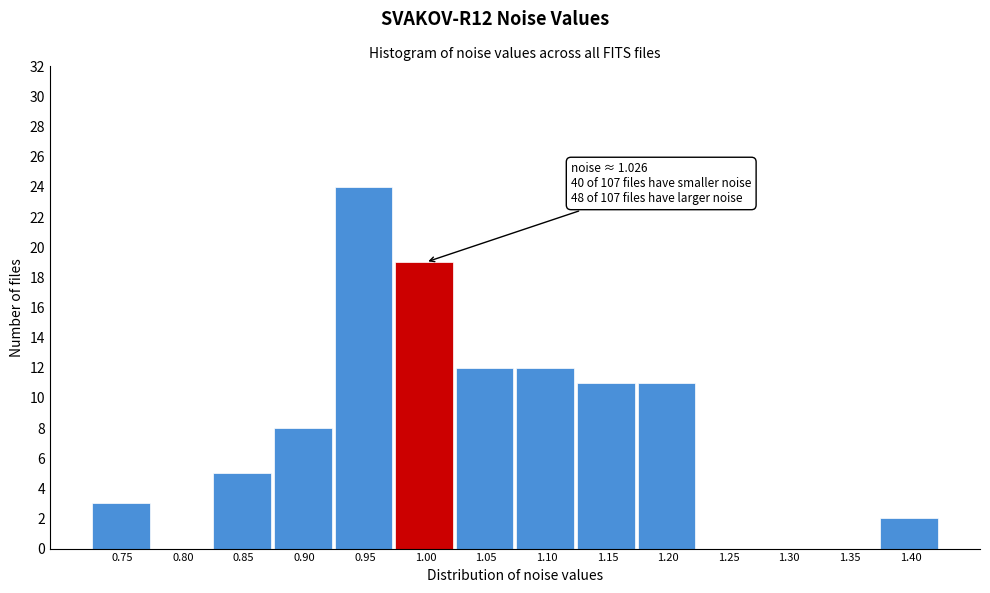

Reading left to right, what are all the values shown in this chart?

0.75=3	0.80=0	0.85=5	0.90=8	0.95=24	1.00=19	1.05=12	1.10=12	1.15=11	1.20=11	1.25=0	1.30=0	1.35=0	1.40=2